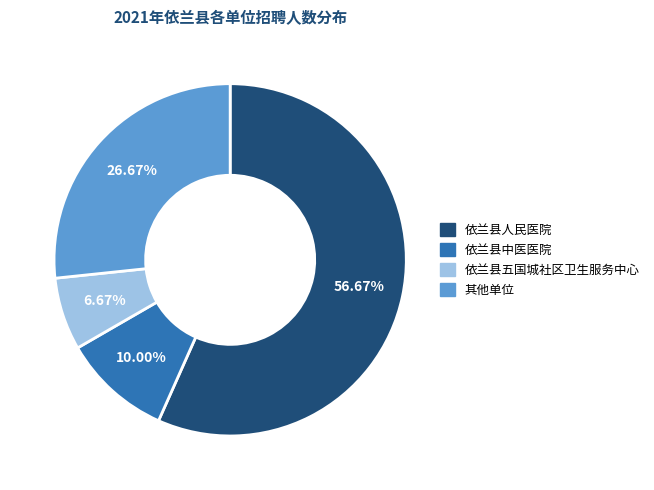

How many slices are in this pie chart?

4